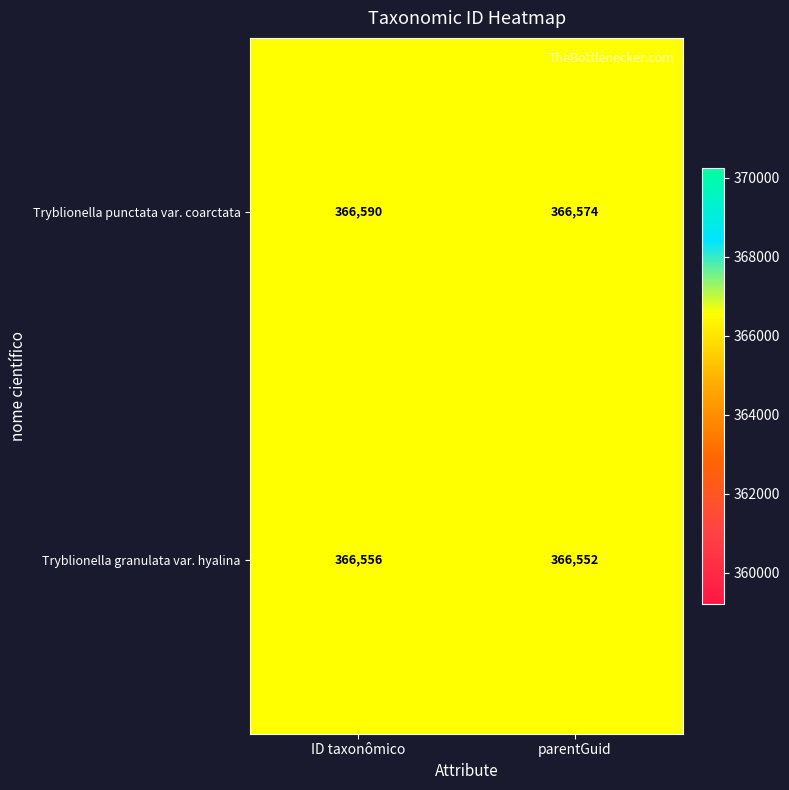

List the series in order of their overall mean, highest first.

Tryblionella punctata var. coarctata, Tryblionella granulata var. hyalina